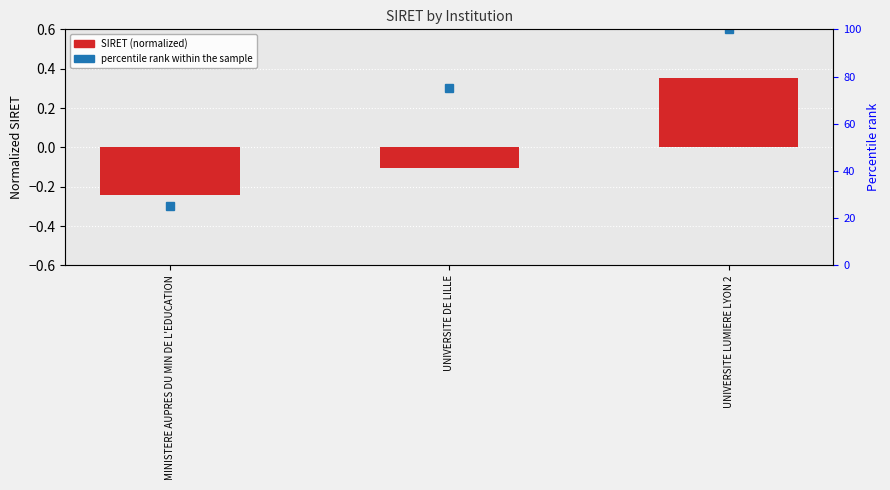

Which has a higher value, MINISTERE AUPRES DU MIN DE L'EDUCATION or UNIVERSITE LUMIERE LYON 2?

UNIVERSITE LUMIERE LYON 2